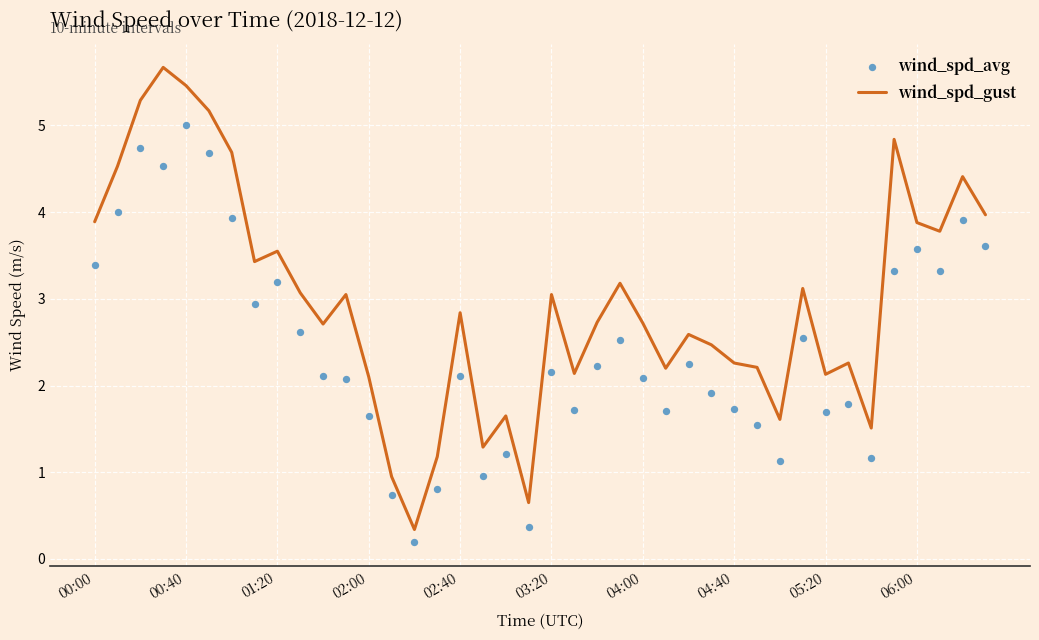

Which series contains the highest Y value?

wind_spd_gust